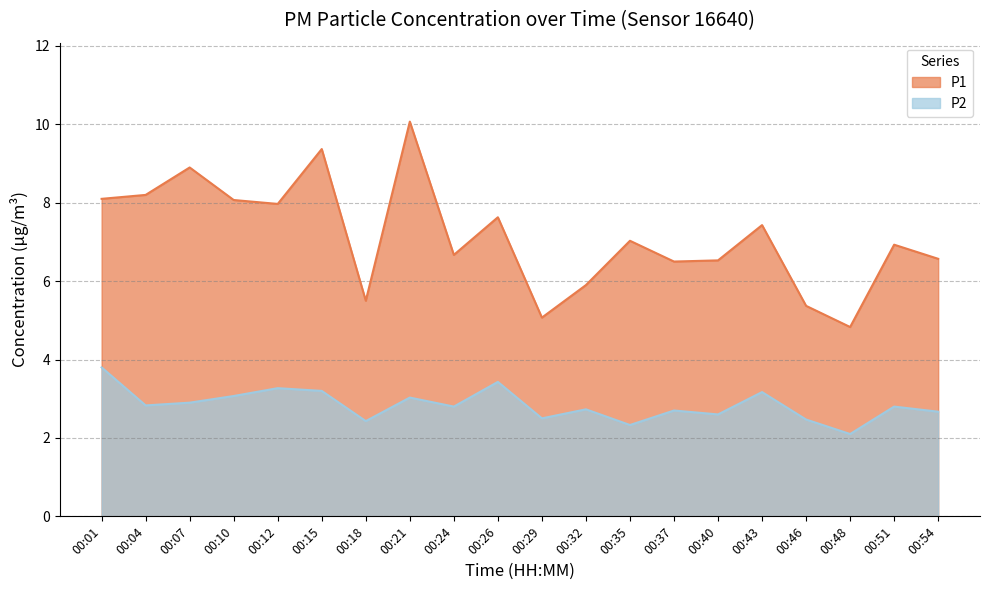

True or false: P2 and P1 cross at least once.

False